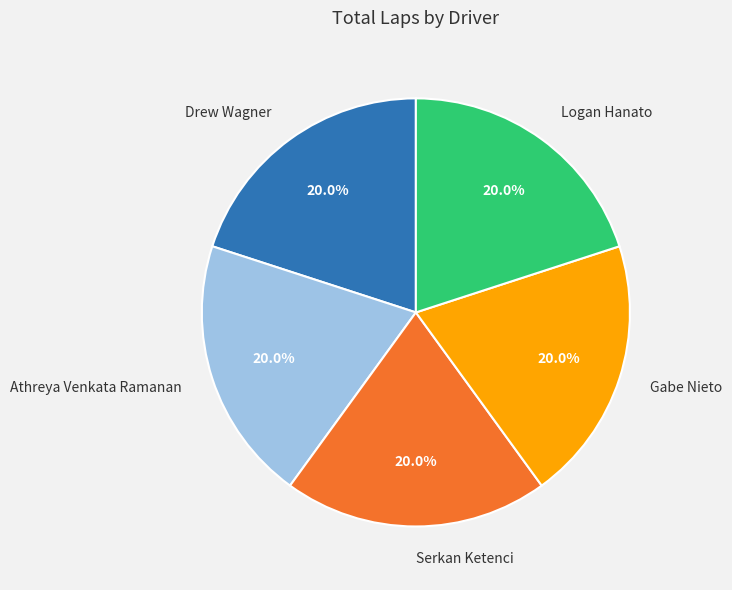

What percentage do Gabe Nieto and Drew Wagner together represent?

40.0%